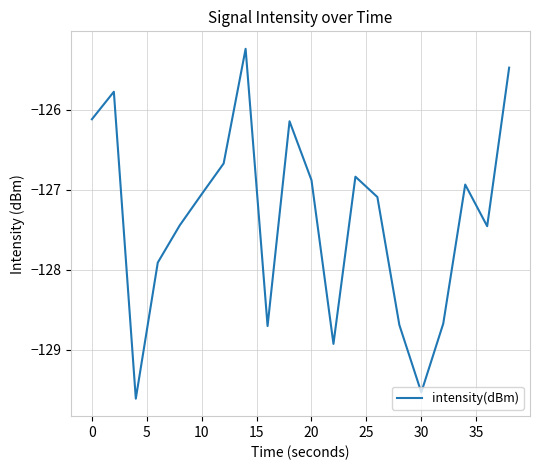

What is the difference between the maximum and minimum values?

4.4